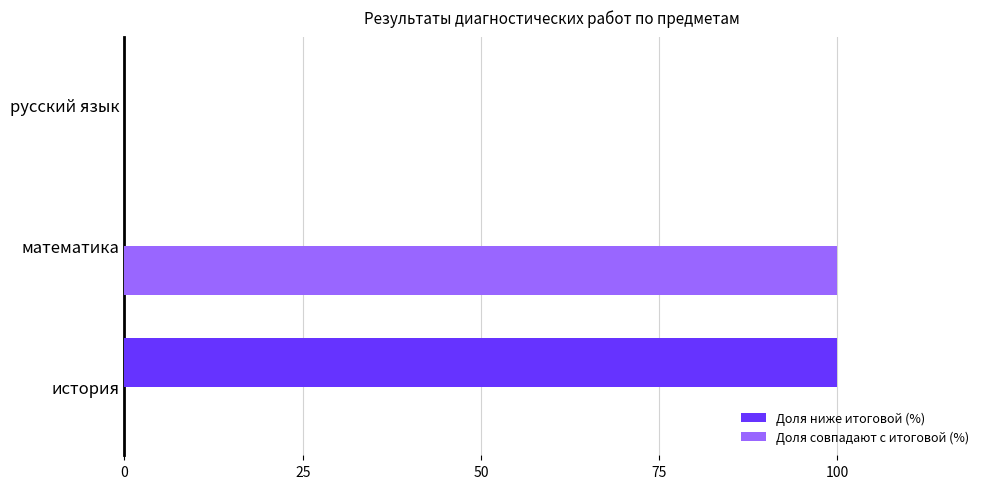

Is it true that Доля ниже итоговой (%) equals 100 at история?

True